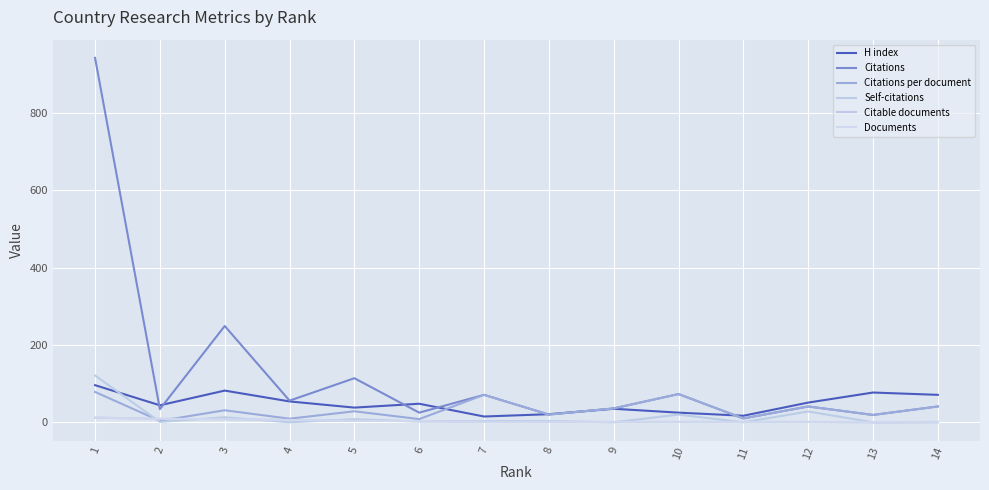

Read the Documents value at 5.

4.0